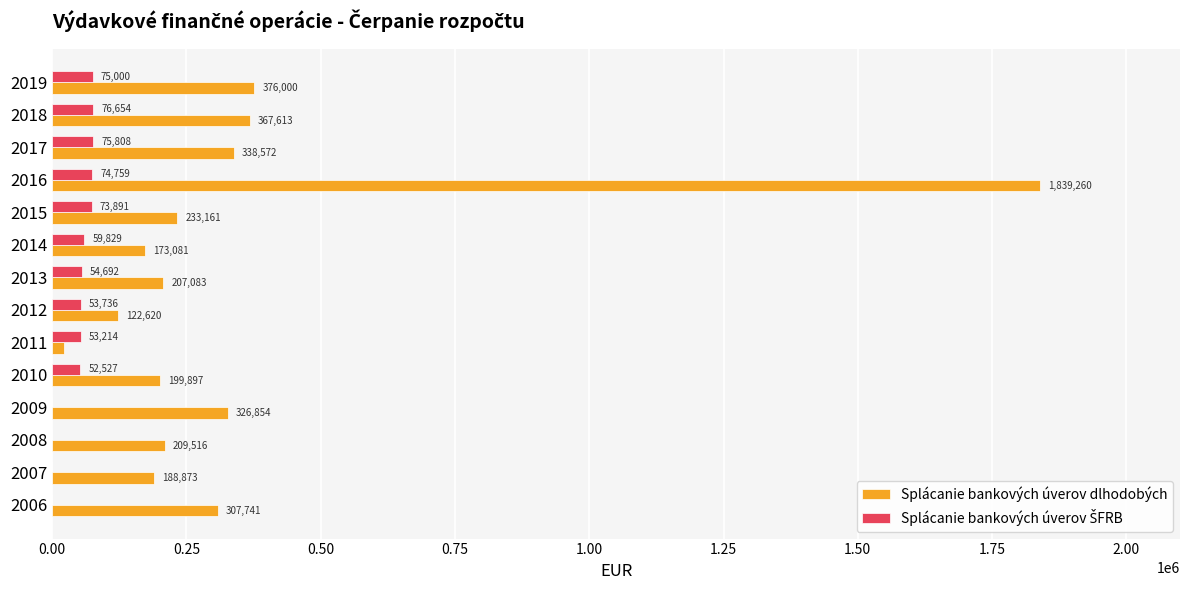

The value of Splácanie bankových úverov dlhodobých at 2006 is 202261.9. True or false?

False